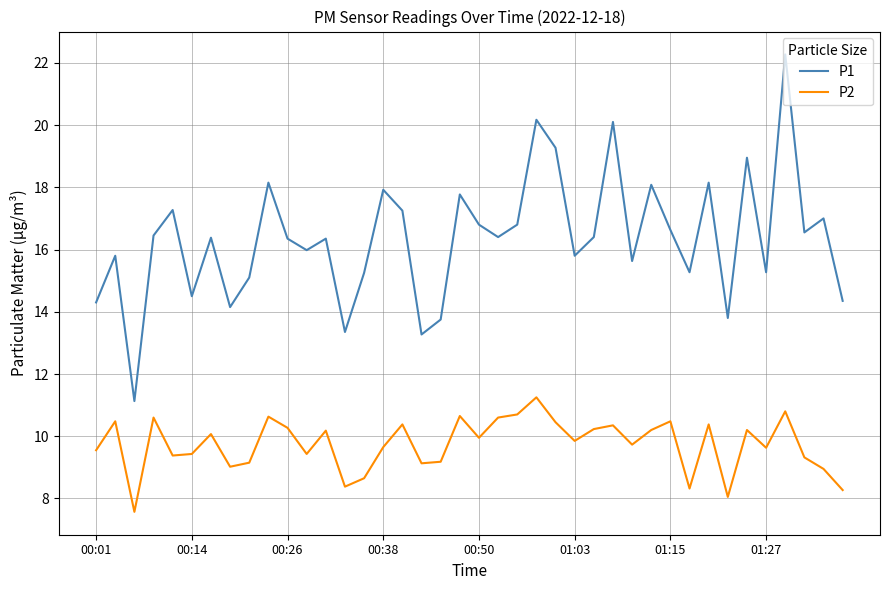

In P1, how many points are higher than both neighbors (excluding endpoints)?

14